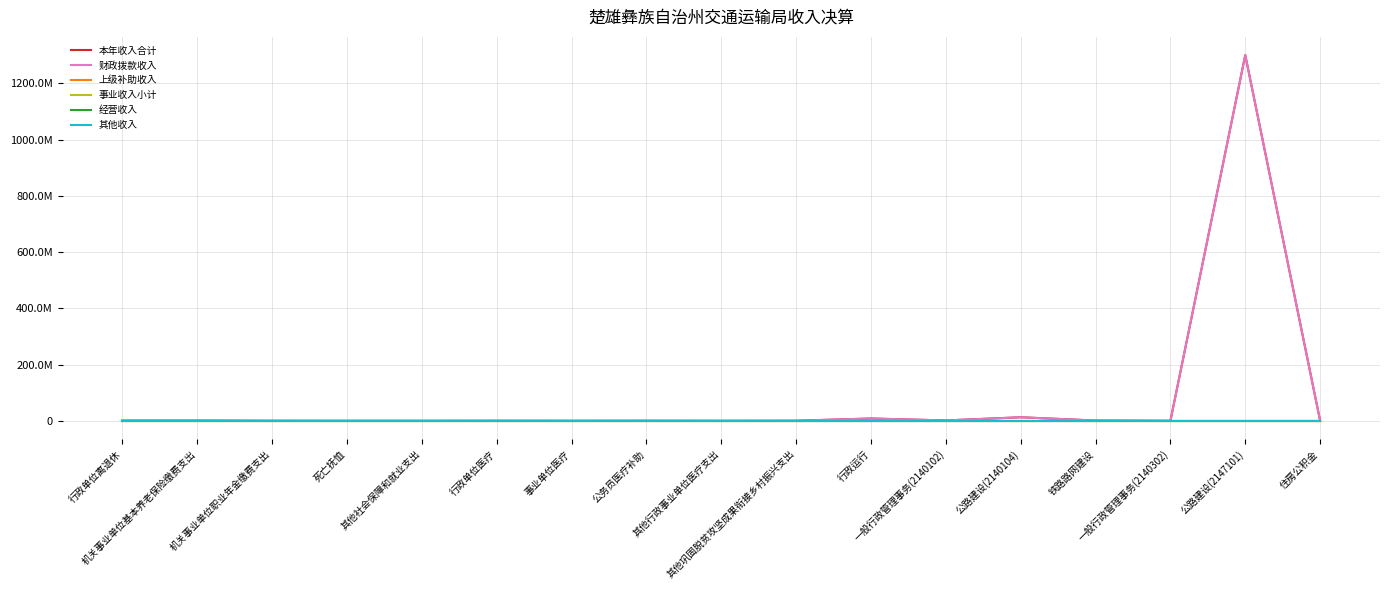

At which category does 财政拨款收入 reach its first local valley?

其他社会保障和就业支出